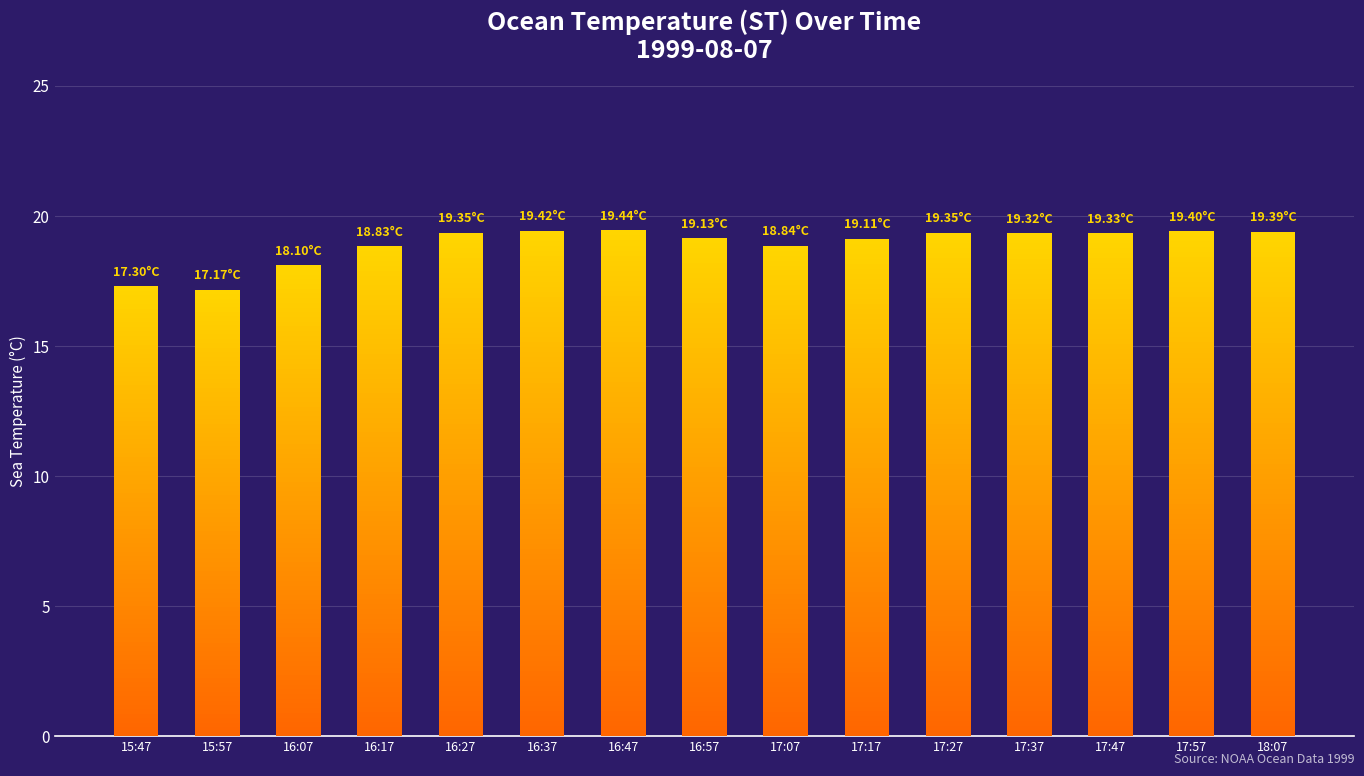

Approximately how many times larger is the value at 16:17 compared to 17:17?

1.0